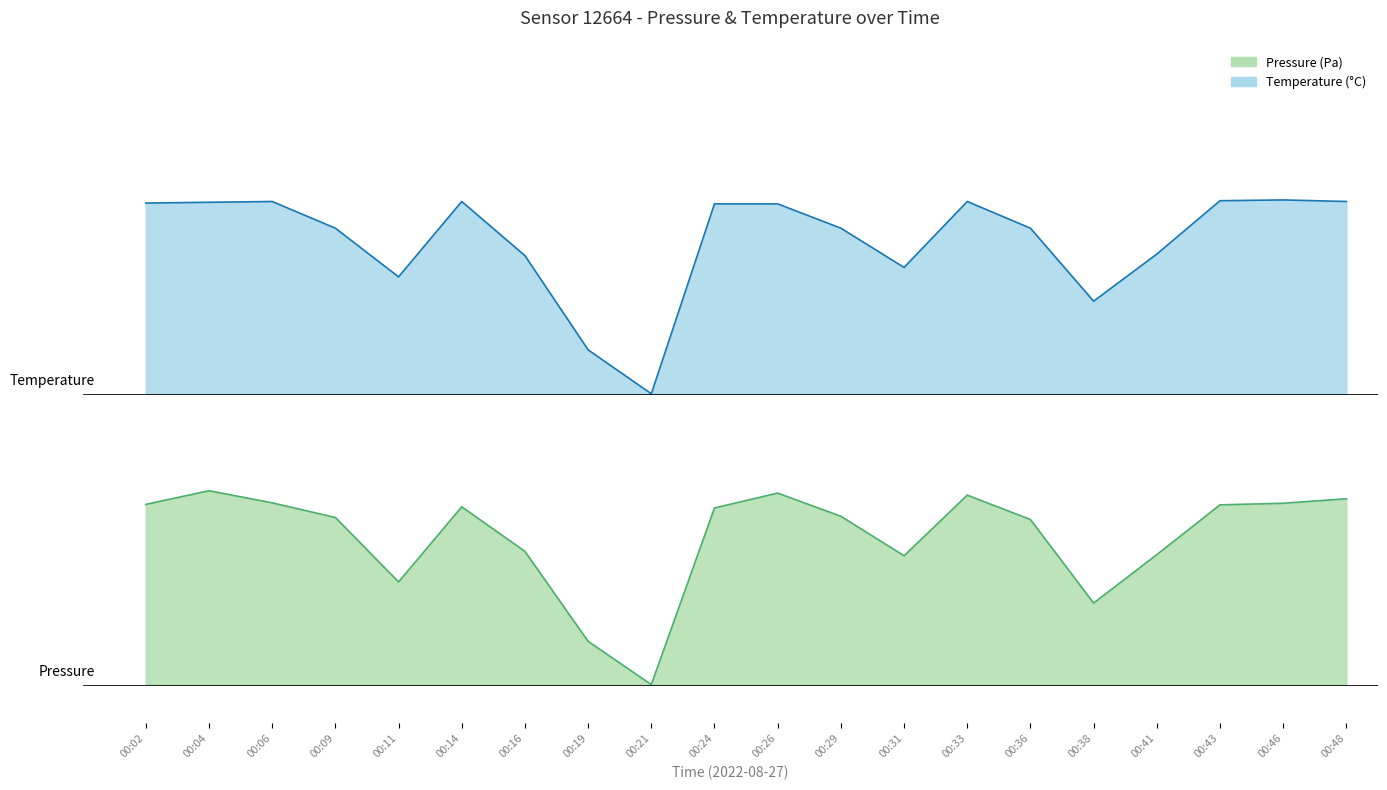

What is the minimum value for temperature?

1.5